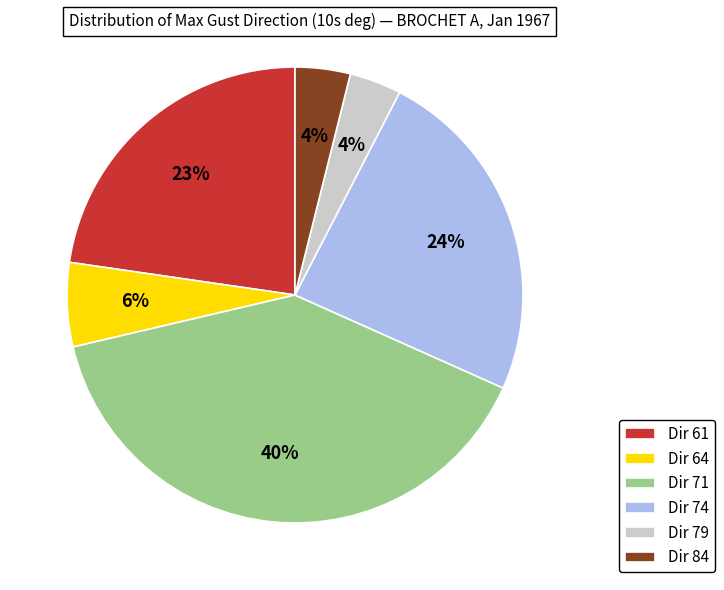

Do Dir 64 and Dir 79 together represent more than half of the pie?

No